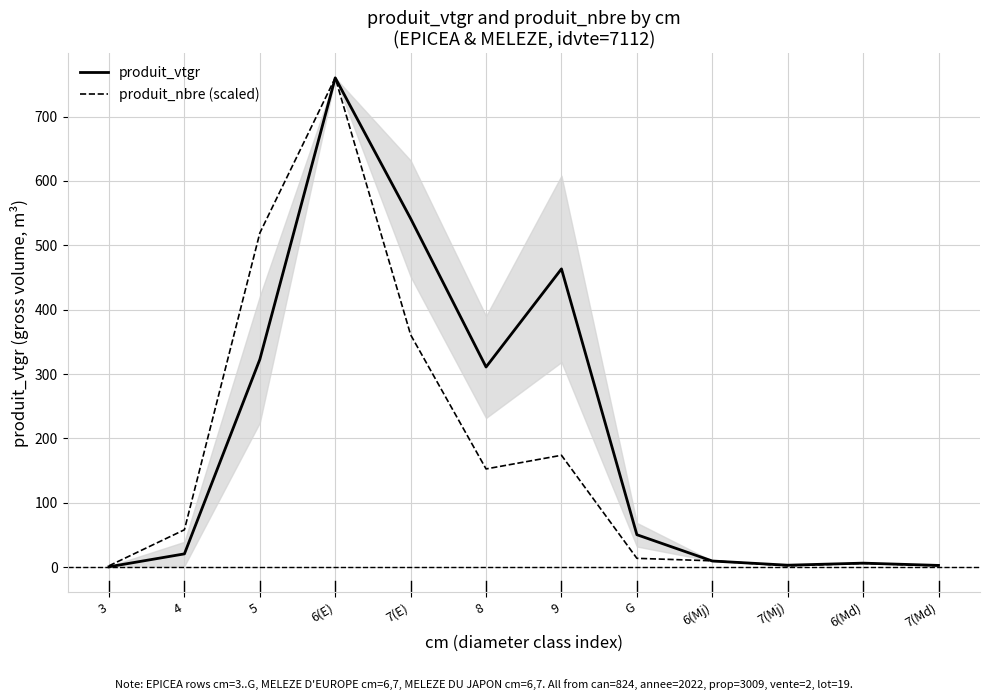

Is this an area chart (filled region under the line)?

No